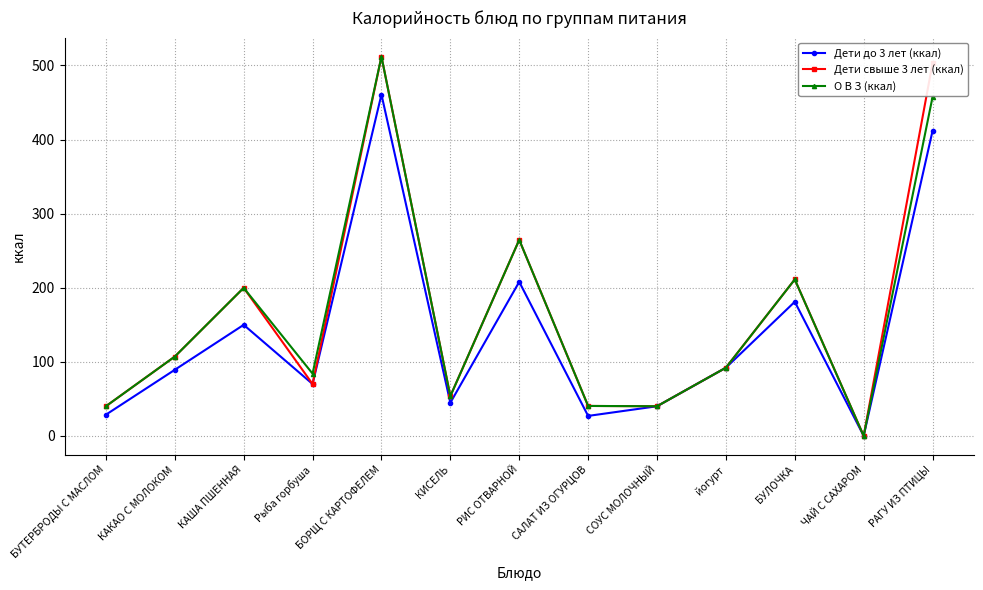

What is the value of the О В З (ккал) point at the 9th from the left?

40.0